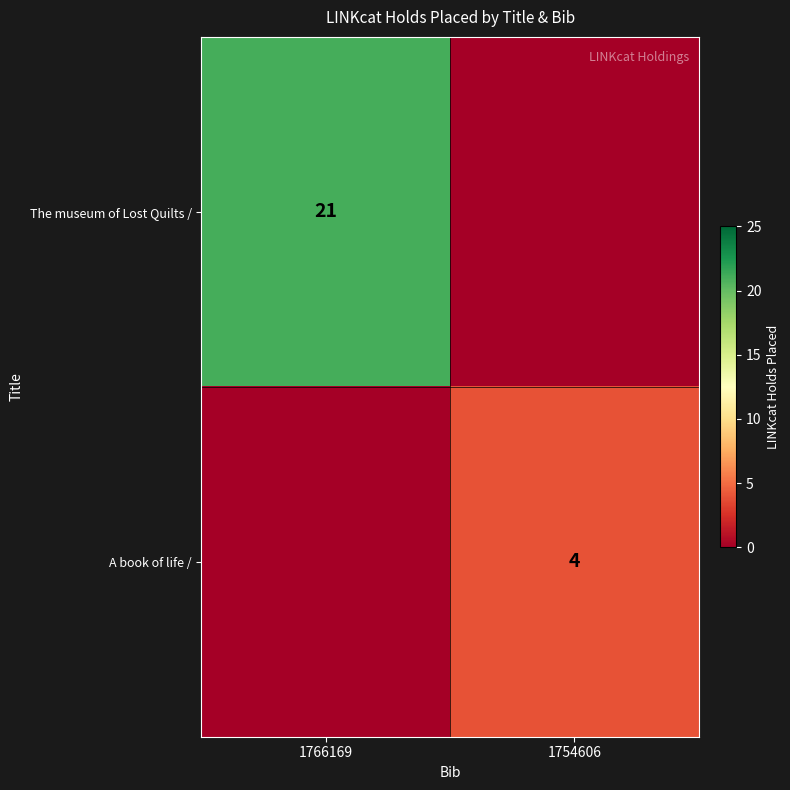

What is the difference between the maximum and minimum values in the A book of life / series?

4